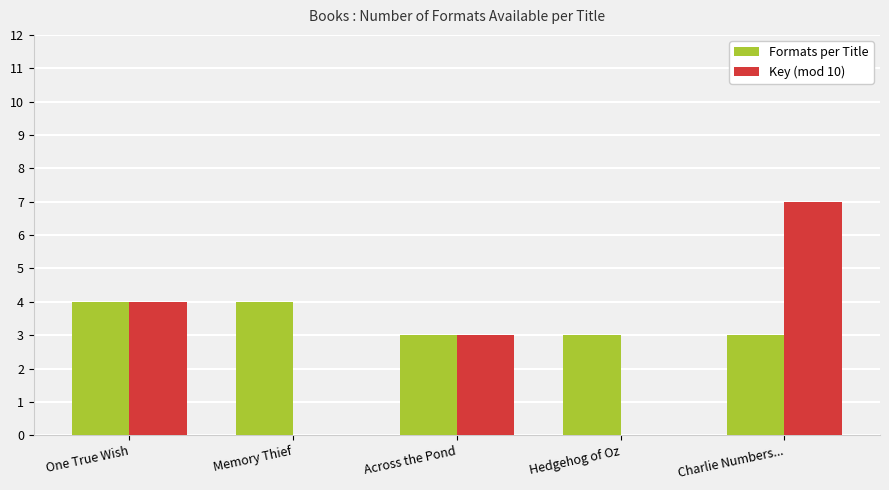

The value of Formats per Title at Charlie Numbers... is 3. True or false?

True